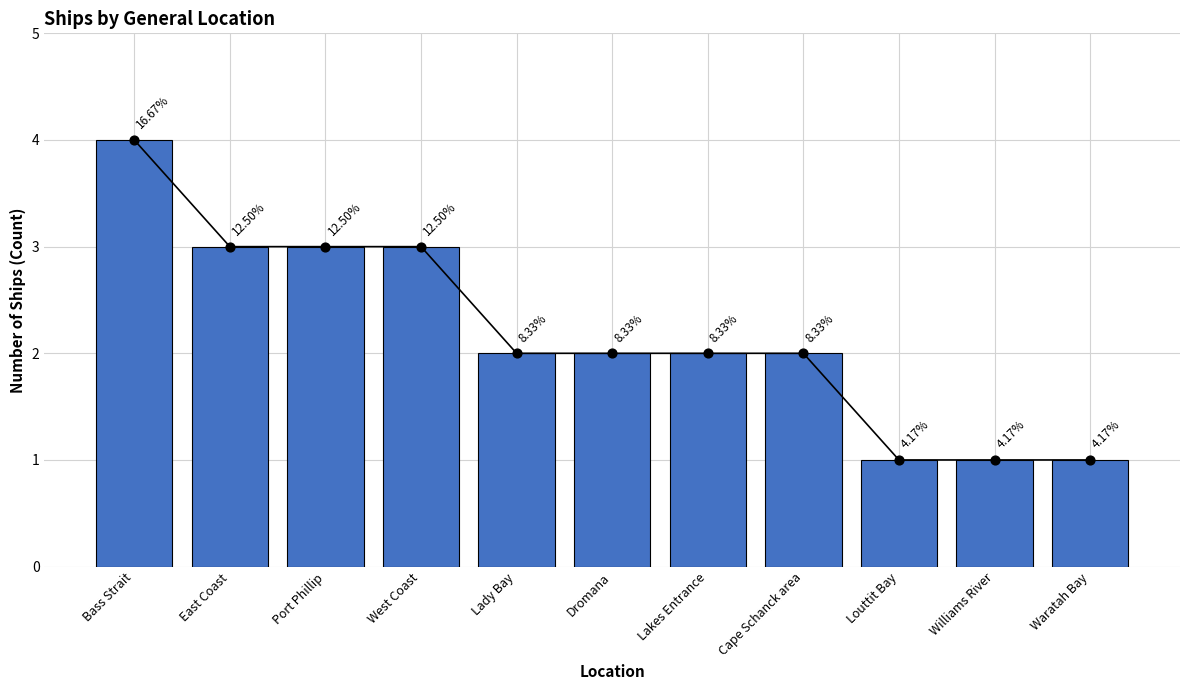

What is the ratio of the value at Cape Schanck area to the value at Waratah Bay?

2.0